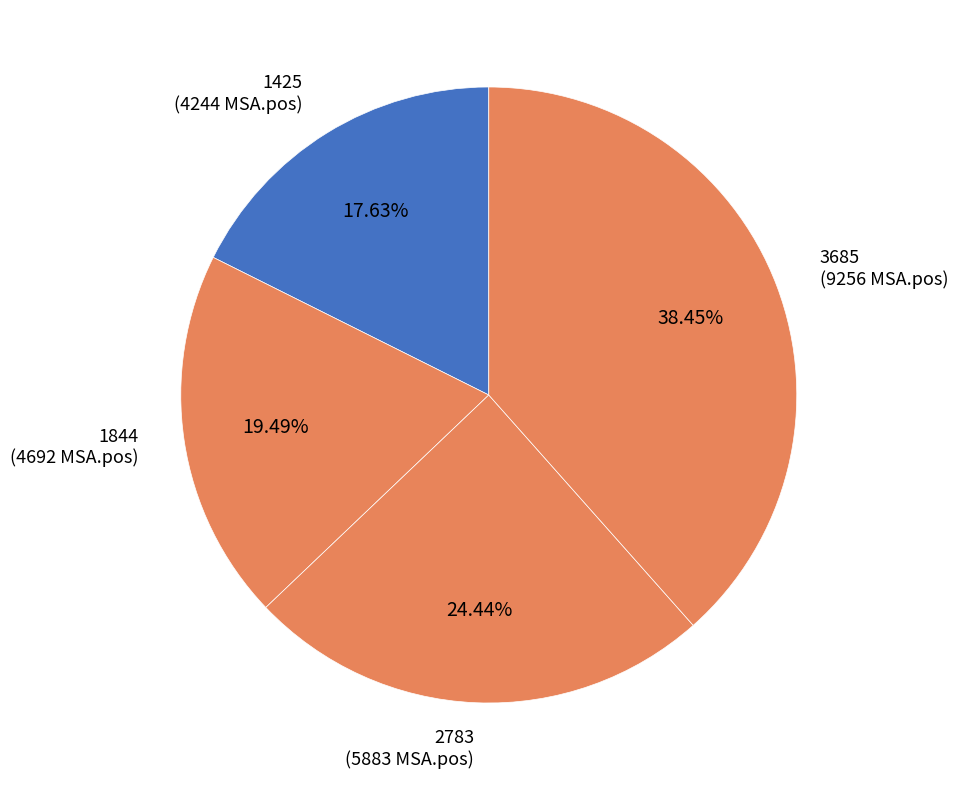

What is the total percentage of 1425 and 3685?

56.1%